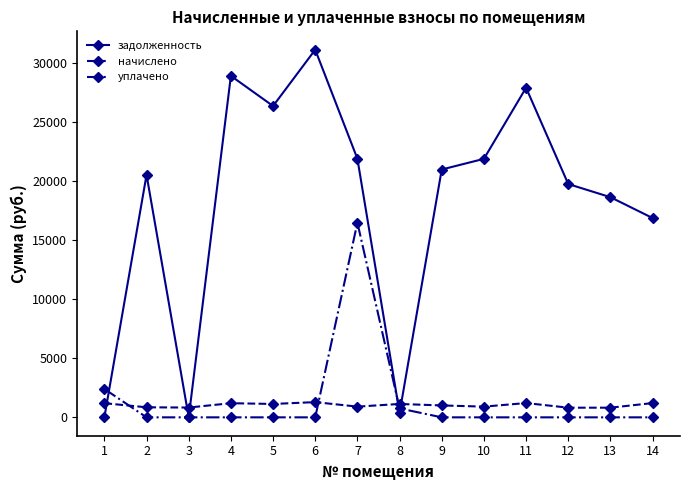

After their last crossing, which series has the higher values: задолженность or начислено?

задолженность